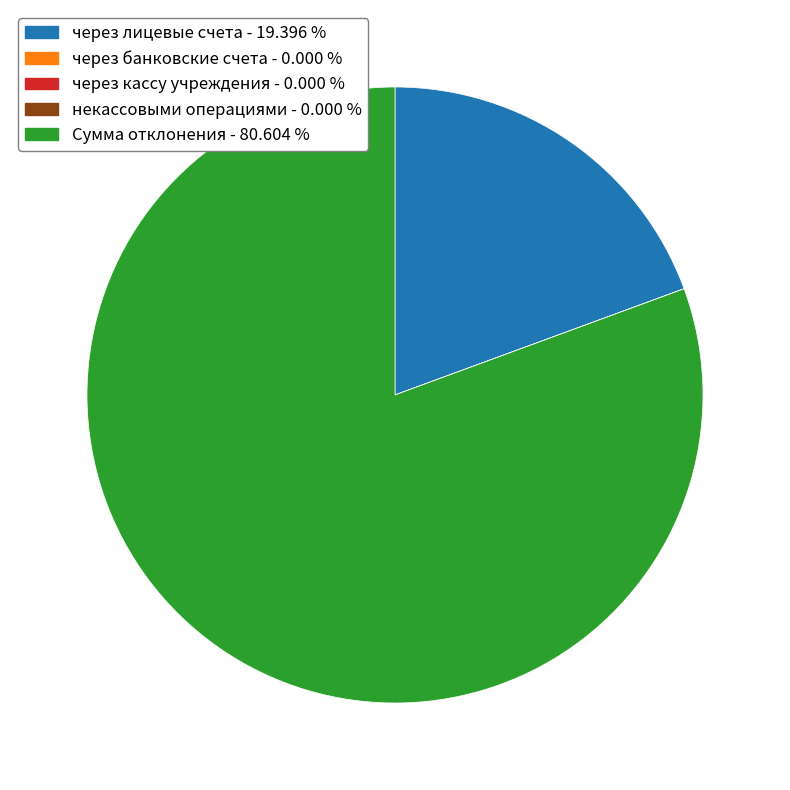

Does через лицевые счета account for over 50% of the chart?

No